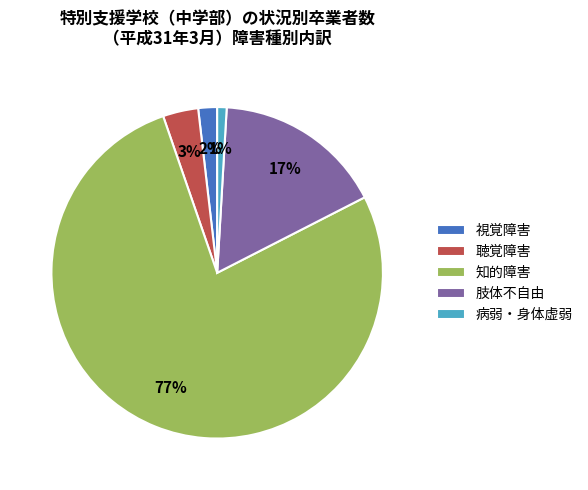

Do 知的障害 and 聴覚障害 together represent more than half of the pie?

Yes